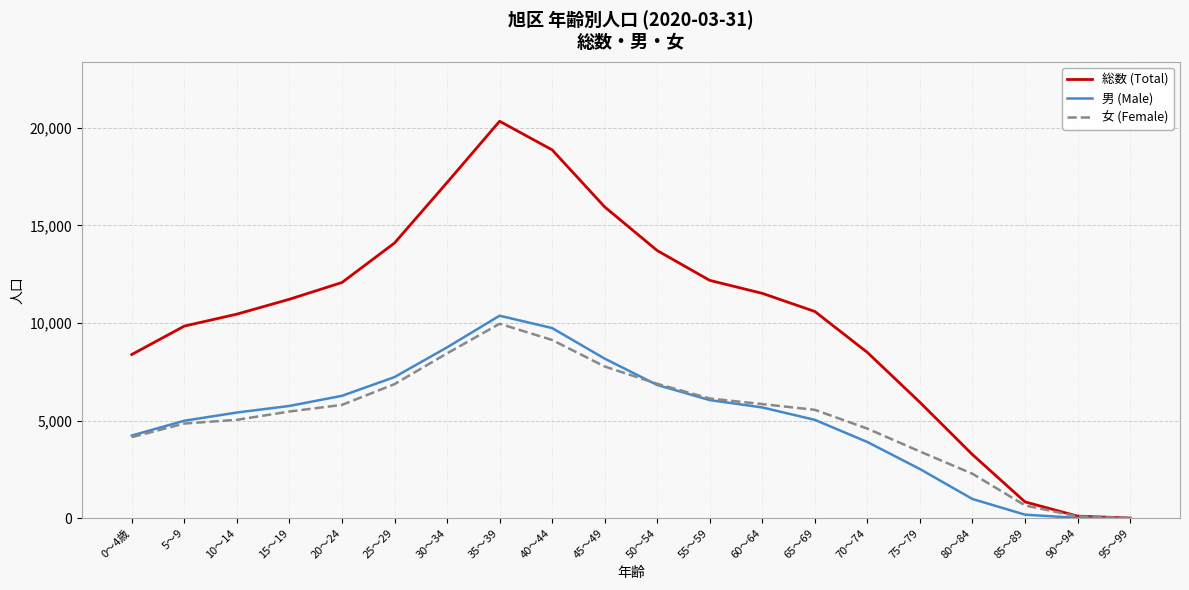

At which label does 総数 (Total) reach its peak?

35～39